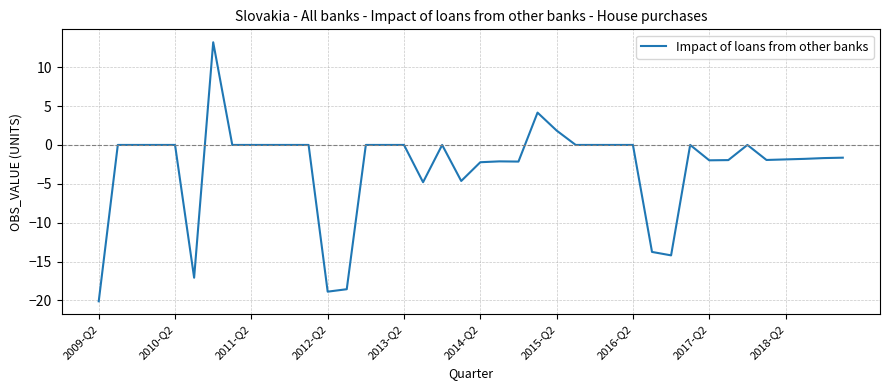

What is the greatest value displayed?

13.2